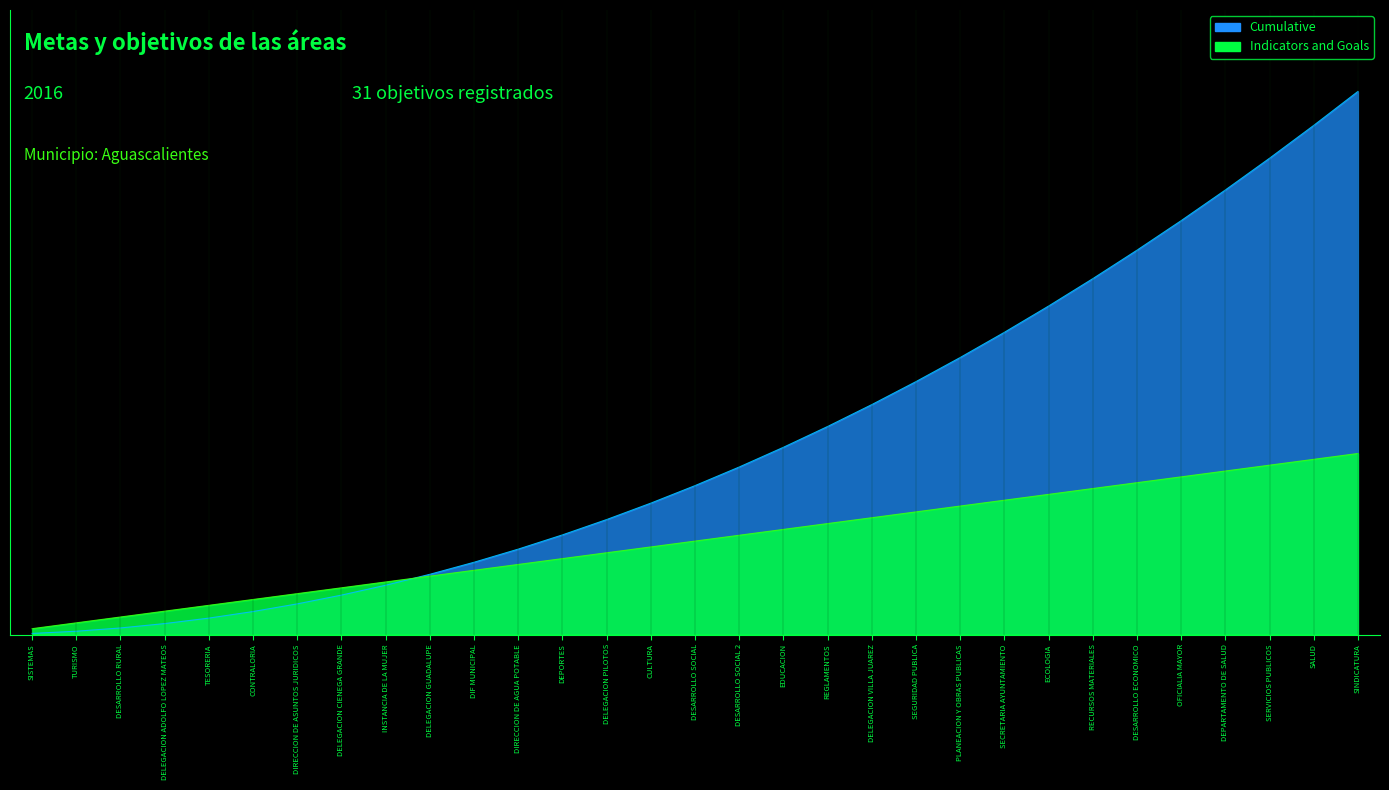

What is the label of the 20th point from the left?

DELEGACION VILLA JUAREZ